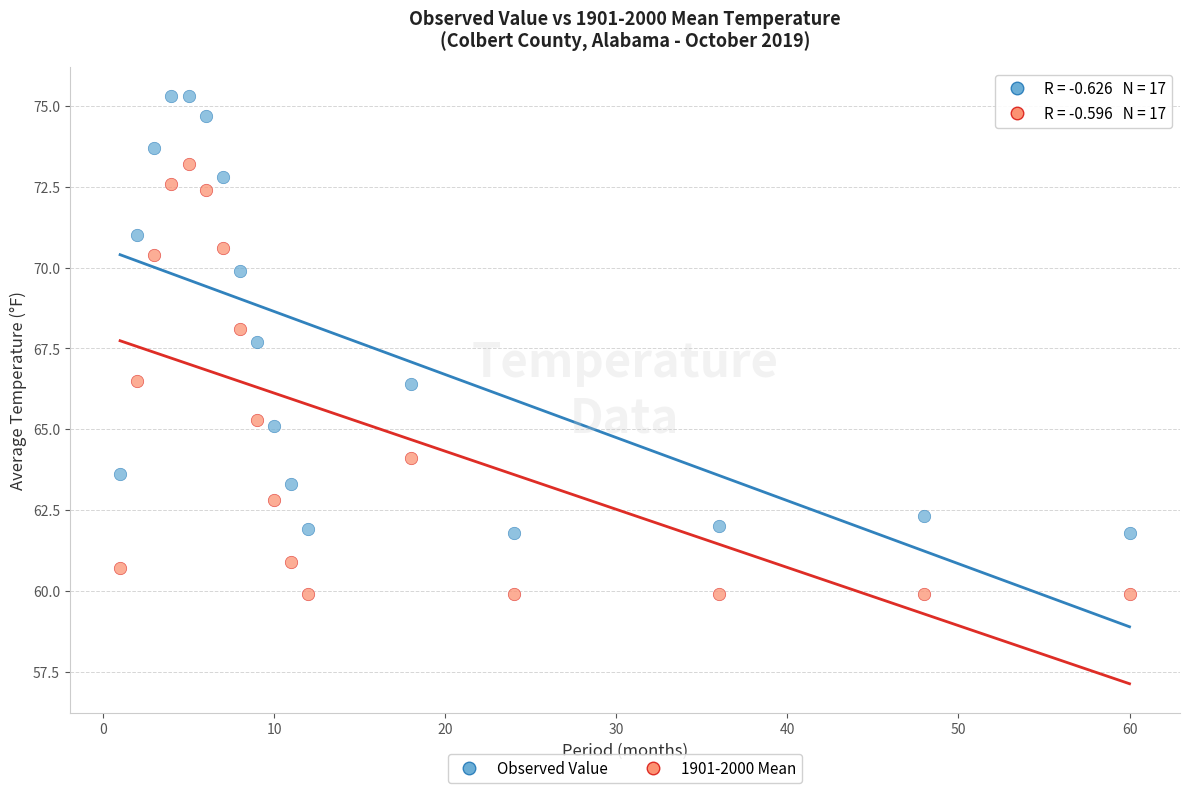

Which series contains the highest Y value?

Observed Value